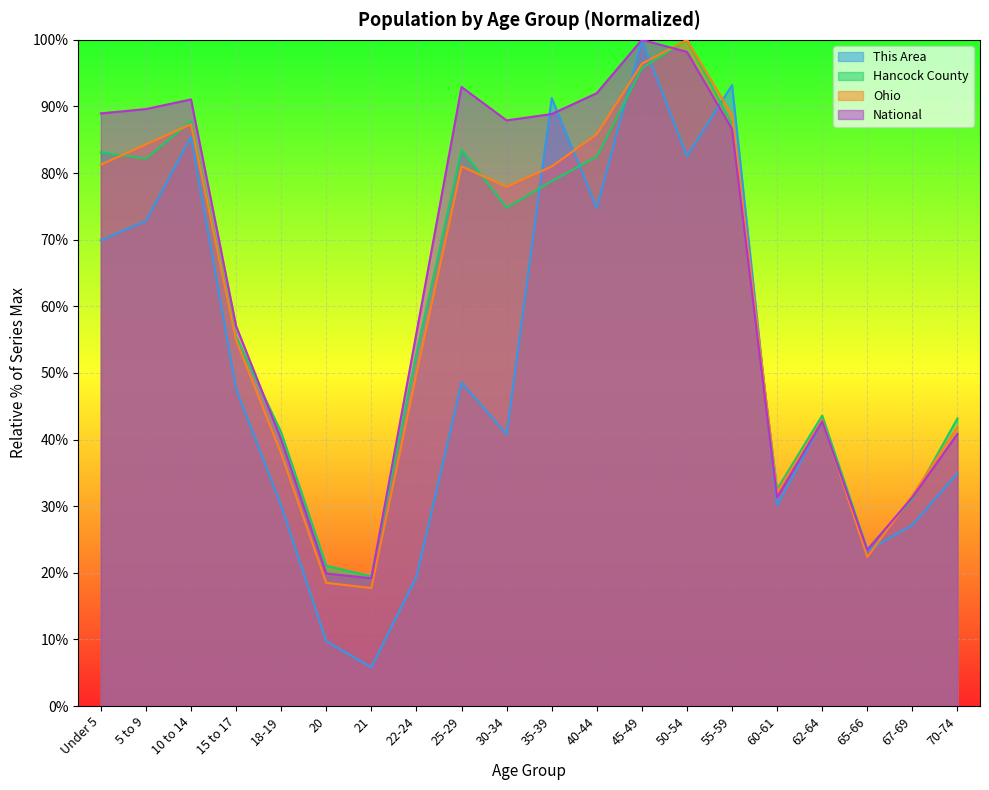

Rank the series at 67-69 from highest to lowest value.

Ohio, National, Hancock County, This Area